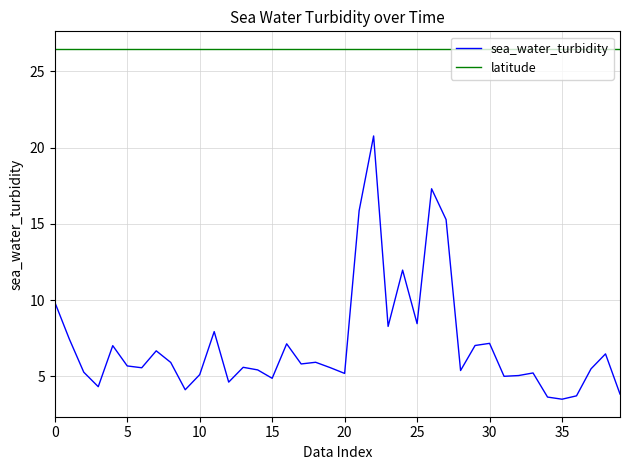

True or false: latitude and sea_water_turbidity cross at least once.

False